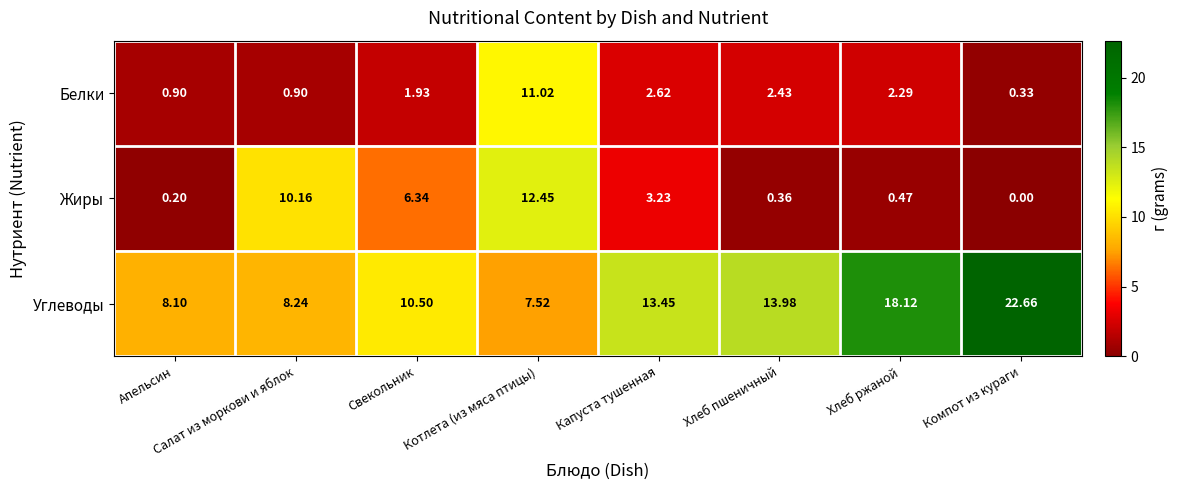

Which category has the highest value in the Жиры series?

Котлета (из мяса птицы)